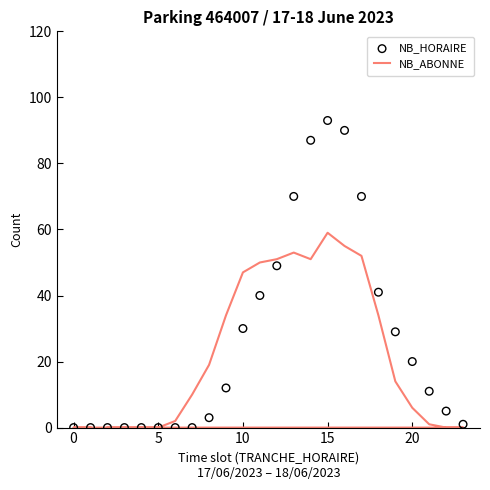

What are all the series names shown in the legend?

NB_ABONNE, NB_HORAIRE